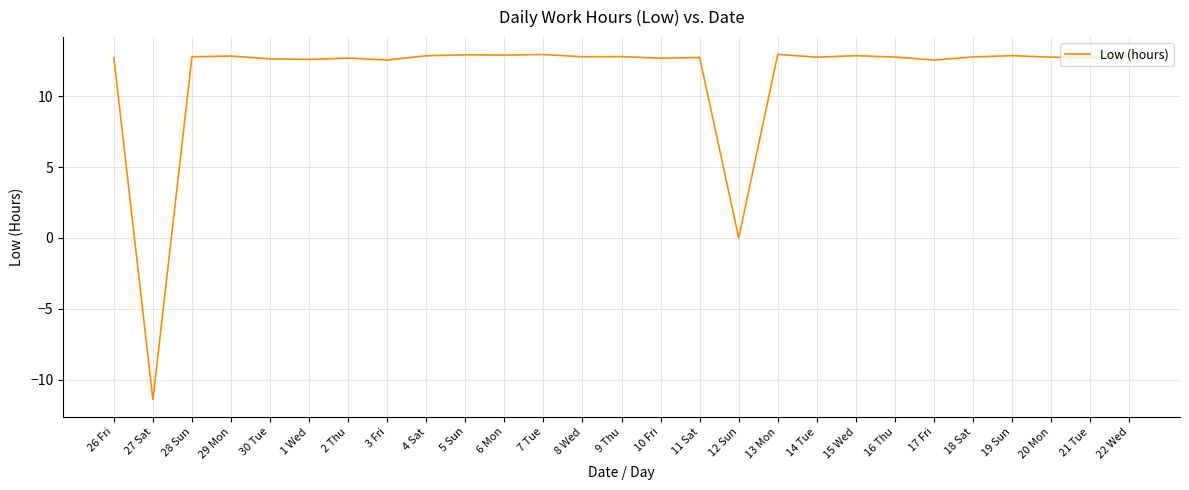

What is the maximum value shown in the chart?

13.0